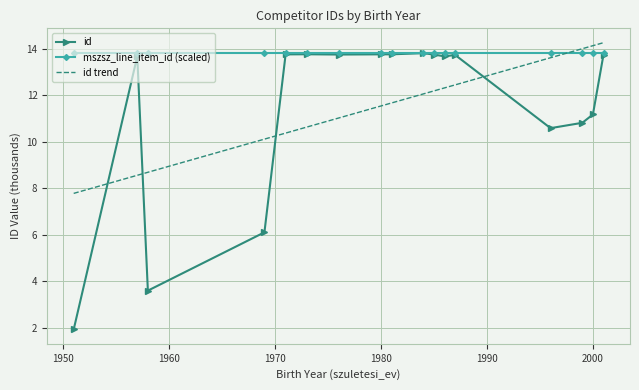

What is the approximate value at 1957?

13.7